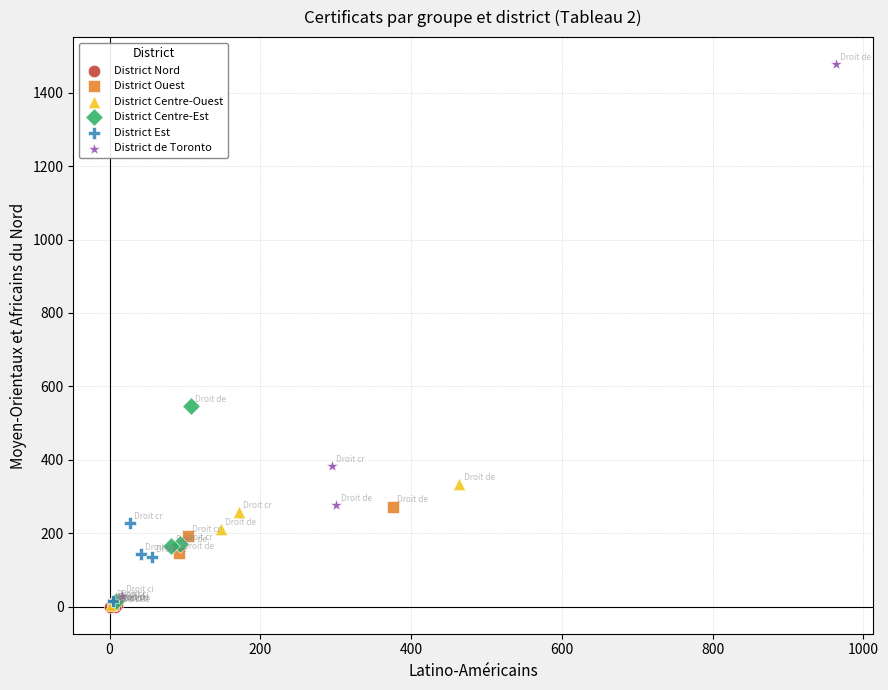

Which series contains the highest Y value?

District de Toronto